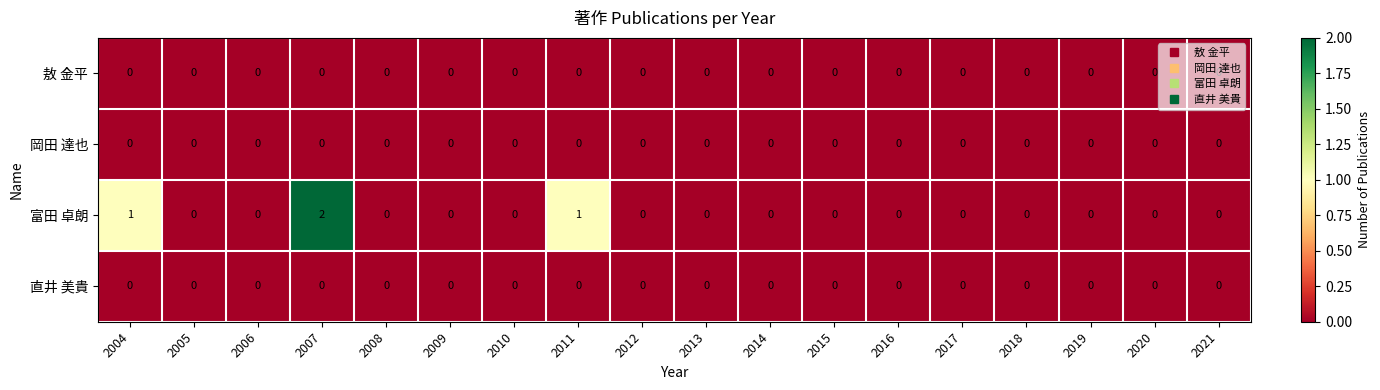

Which series has the widest spread of values?

富田 卓朗